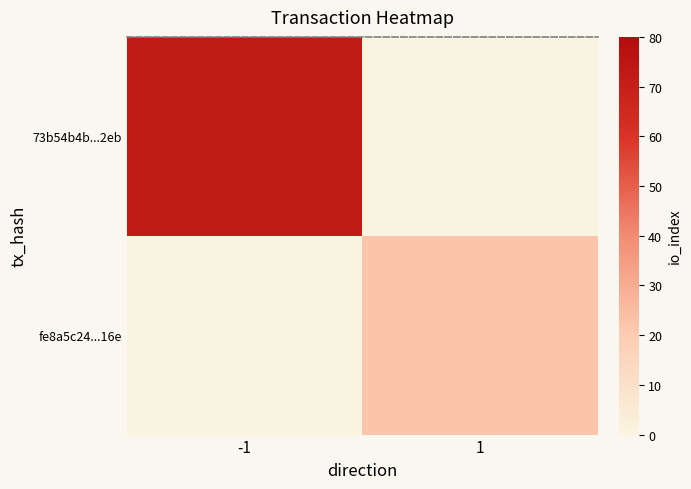

Rank the series by their average value, from highest to lowest.

73b54b4b...2eb, fe8a5c24...16e